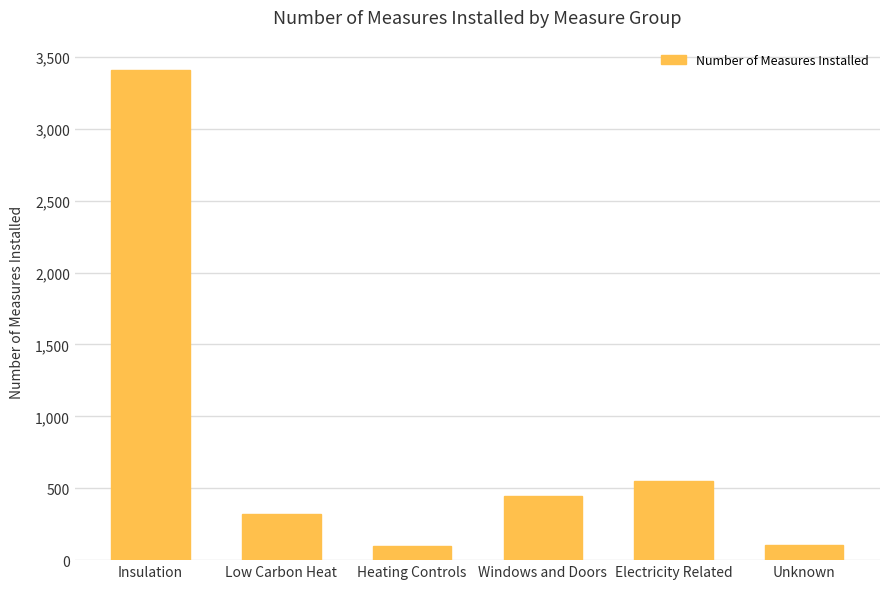

Where is the data nearest to the value 1754?

Electricity Related